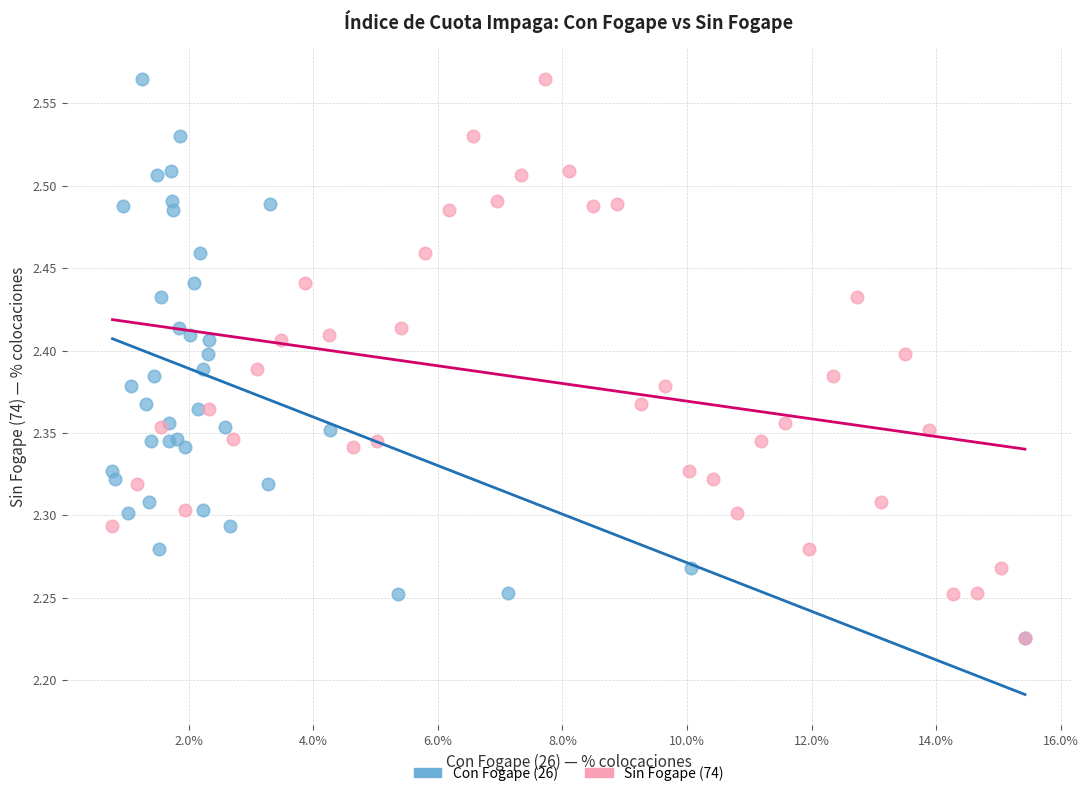

What are all the series names shown in the legend?

Con Fogape (26), Sin Fogape (74)